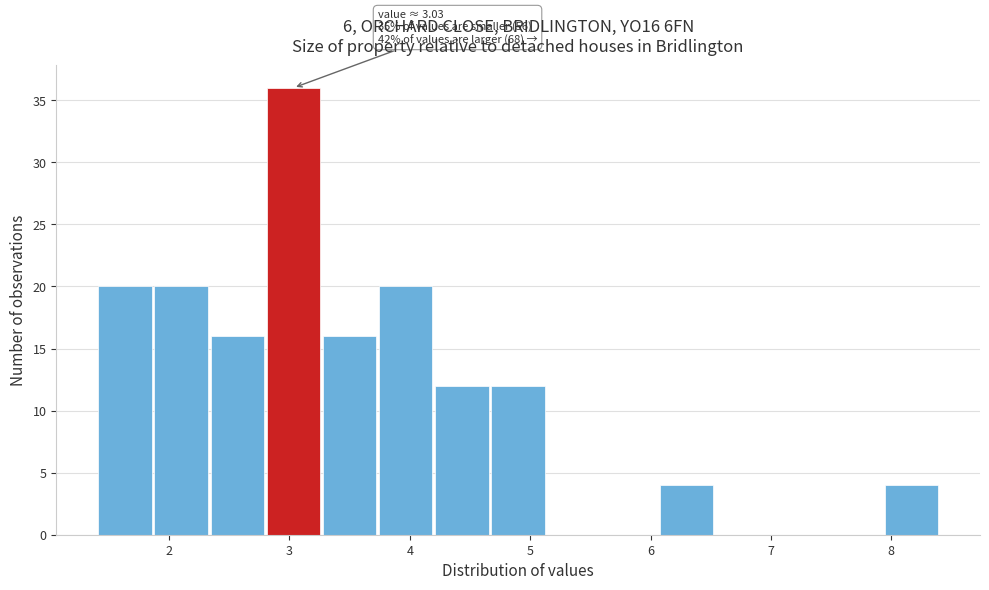

Over which range of the x-axis is the bar tallest?

2.8 to 3.3